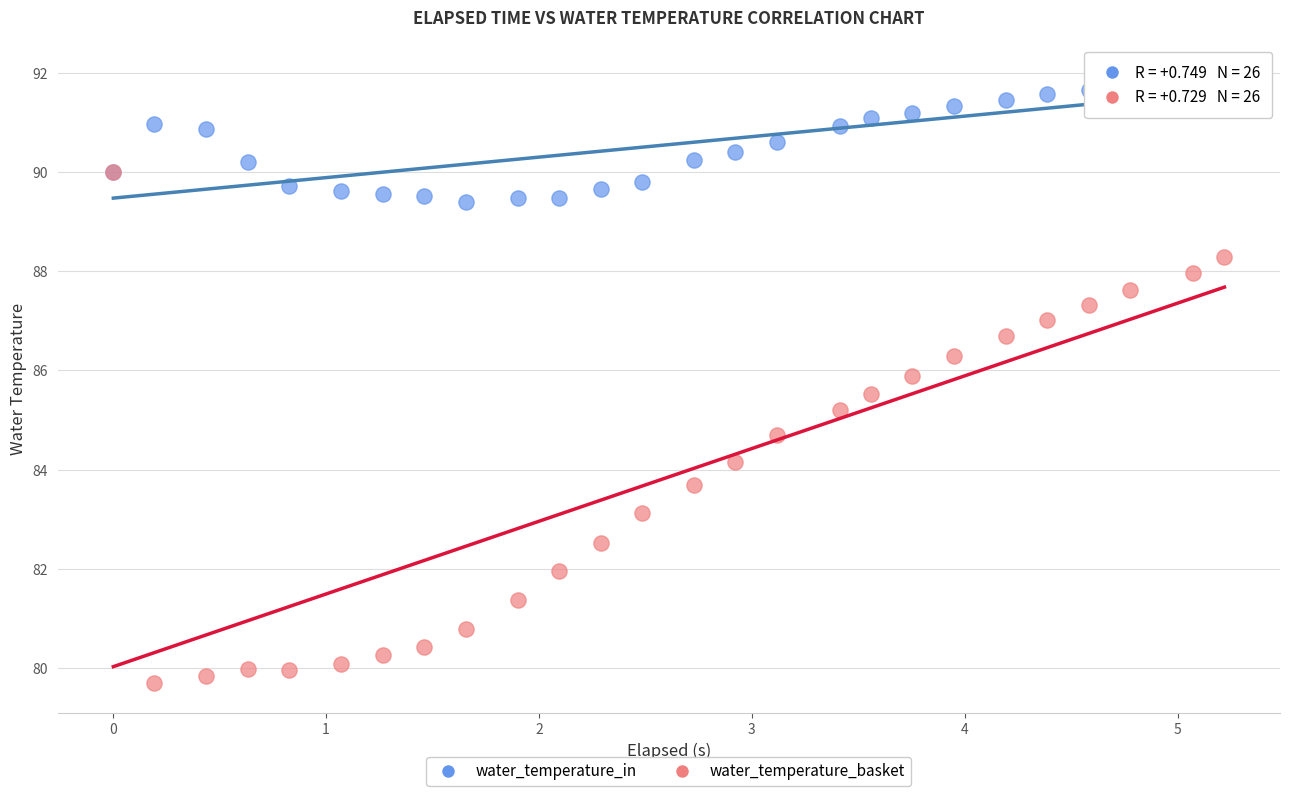

Which series contains the highest Y value?

water_temperature_in